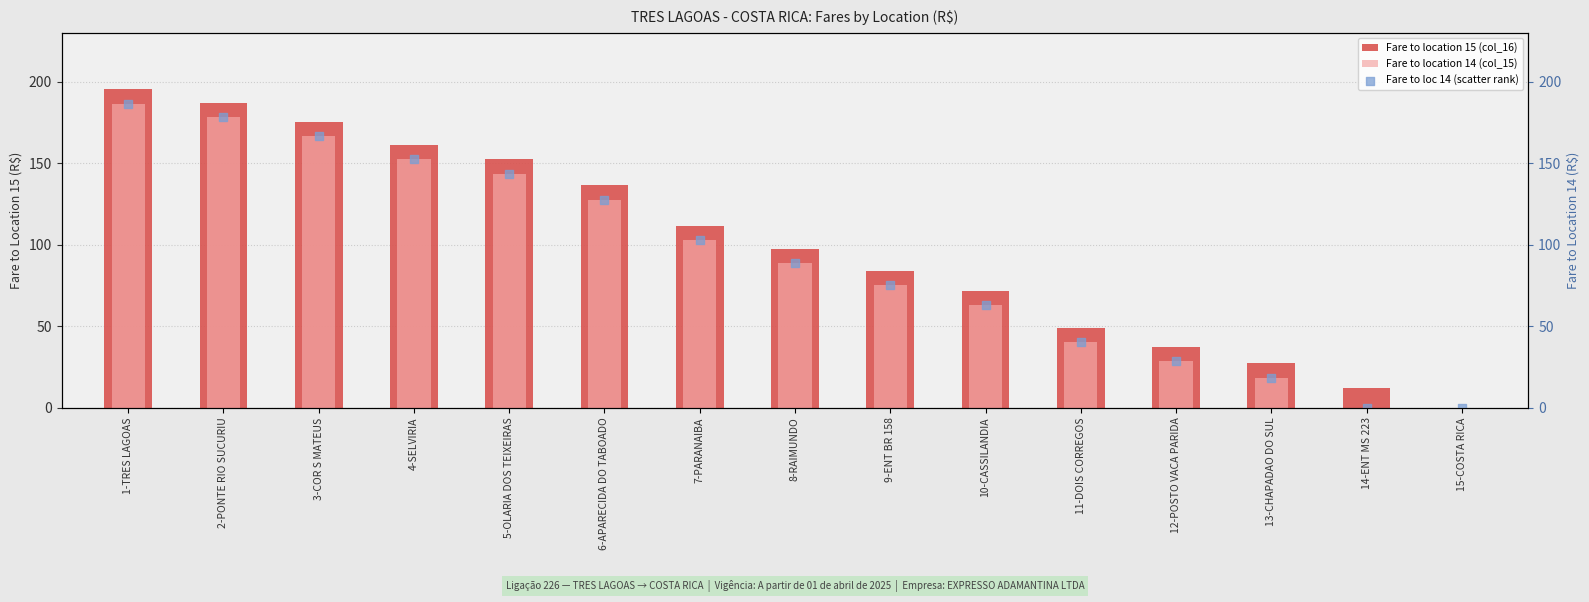

Which series reaches the maximum Y coordinate?

Fare to location 15 (col_16)